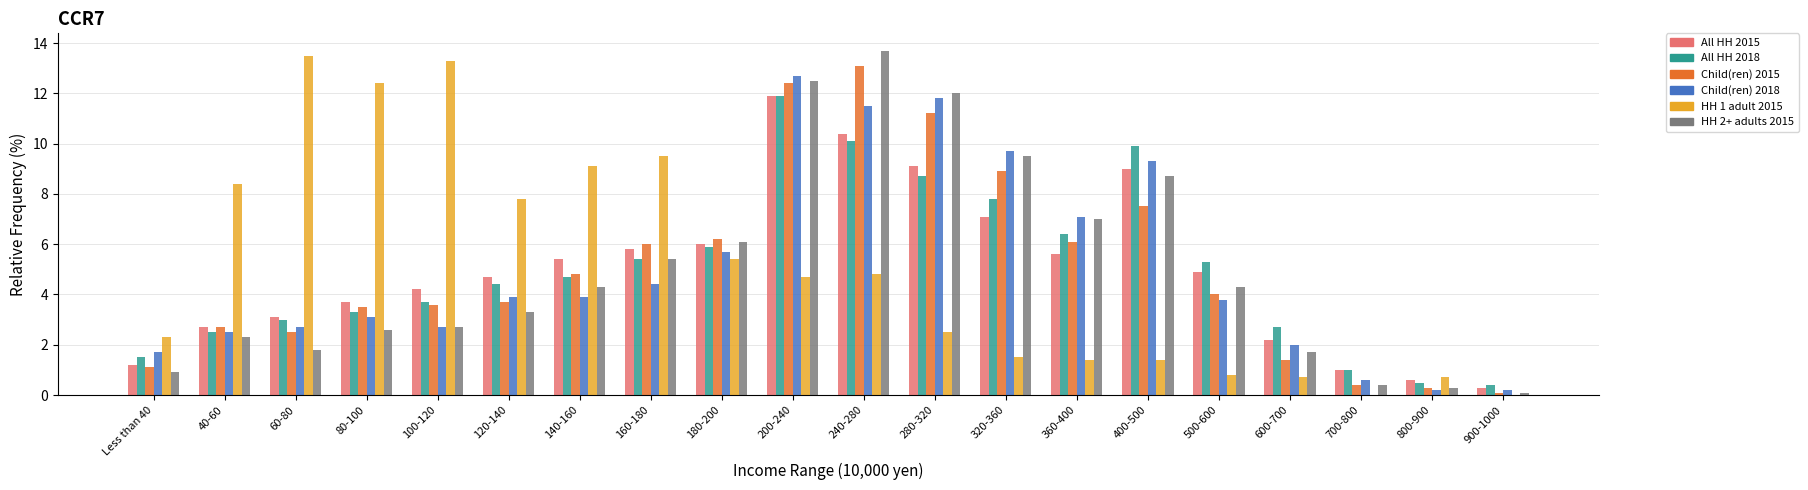

Reading left to right, list all the values displayed in this chart.

All HH 2015: 1.2	2.7	3.1	3.7	4.2	4.7	5.4	5.8	6.0	11.9	10.4	9.1	7.1	5.6	9.0	4.9	2.2	1.0	0.6	0.3
All HH 2018: 1.5	2.5	3.0	3.3	3.7	4.4	4.7	5.4	5.9	11.9	10.1	8.7	7.8	6.4	9.9	5.3	2.7	1.0	0.5	0.4
Child(ren) 2015: 1.1	2.7	2.5	3.5	3.6	3.7	4.8	6.0	6.2	12.4	13.1	11.2	8.9	6.1	7.5	4.0	1.4	0.4	0.3	0.1
Child(ren) 2018: 1.7	2.5	2.7	3.1	2.7	3.9	3.9	4.4	5.7	12.7	11.5	11.8	9.7	7.1	9.3	3.8	2.0	0.6	0.2	0.2
HH 1 adult 2015: 2.3	8.4	13.5	12.4	13.3	7.8	9.1	9.5	5.4	4.7	4.8	2.5	1.5	1.4	1.4	0.8	0.7	0.0	0.7	0.0
HH 2+ adults 2015: 0.9	2.3	1.8	2.6	2.7	3.3	4.3	5.4	6.1	12.5	13.7	12.0	9.5	7.0	8.7	4.3	1.7	0.4	0.3	0.1